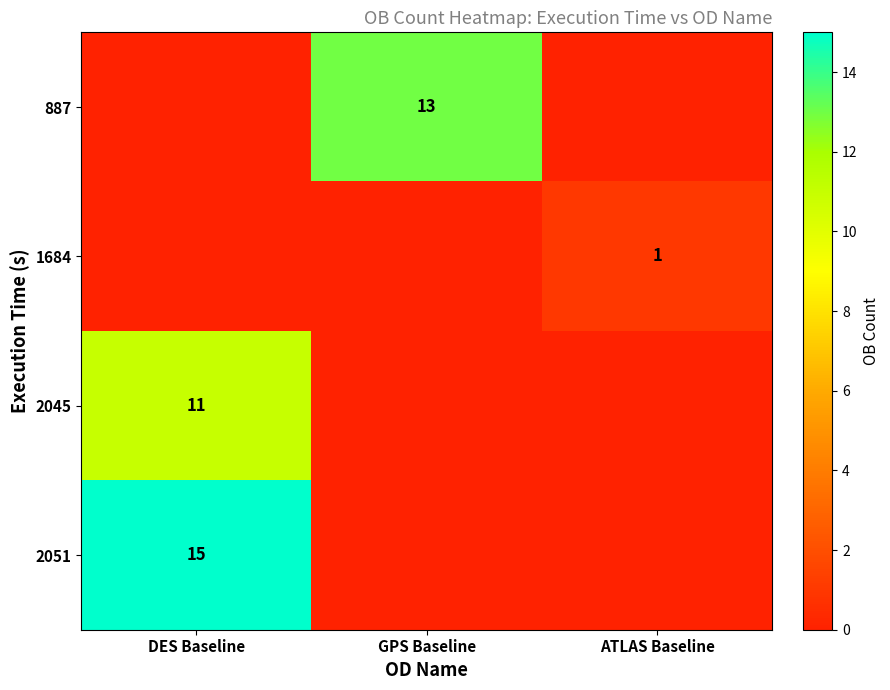

True or false: 1684 has a value of 1 at ATLAS Baseline.

True